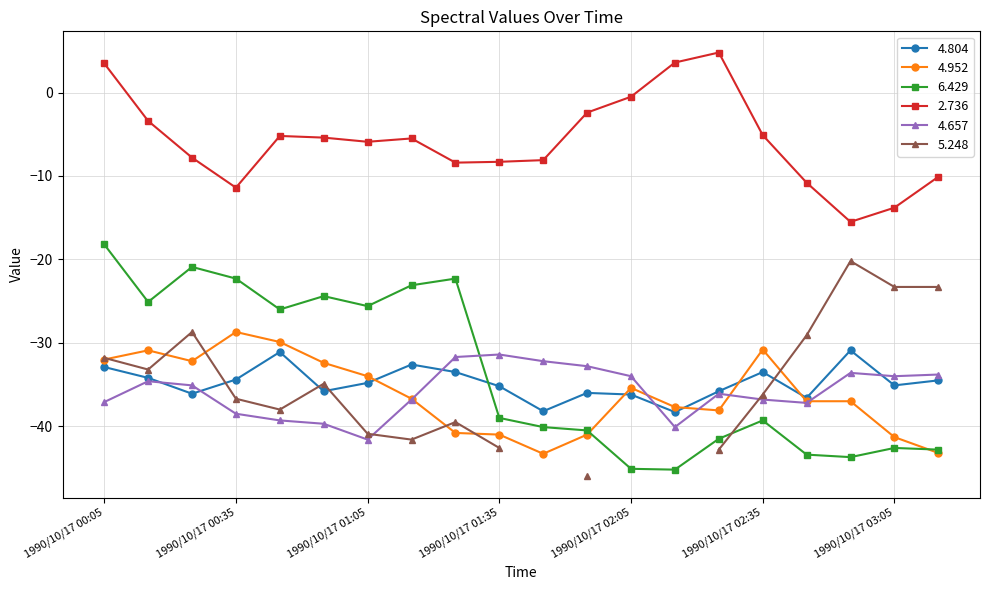

How many intersections are there between 4.804 and 4.657?

5